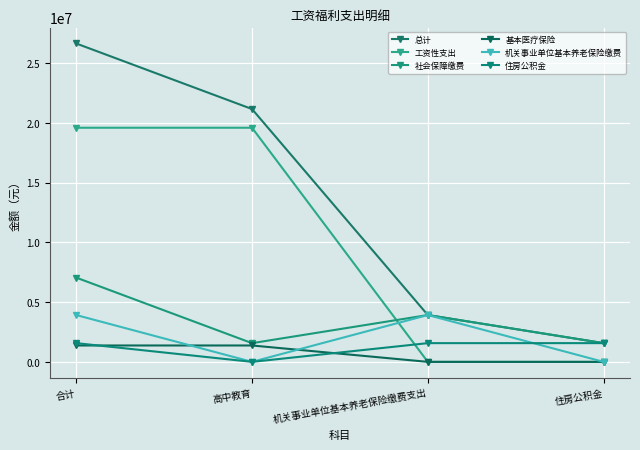

How many series are shown in this chart?

6